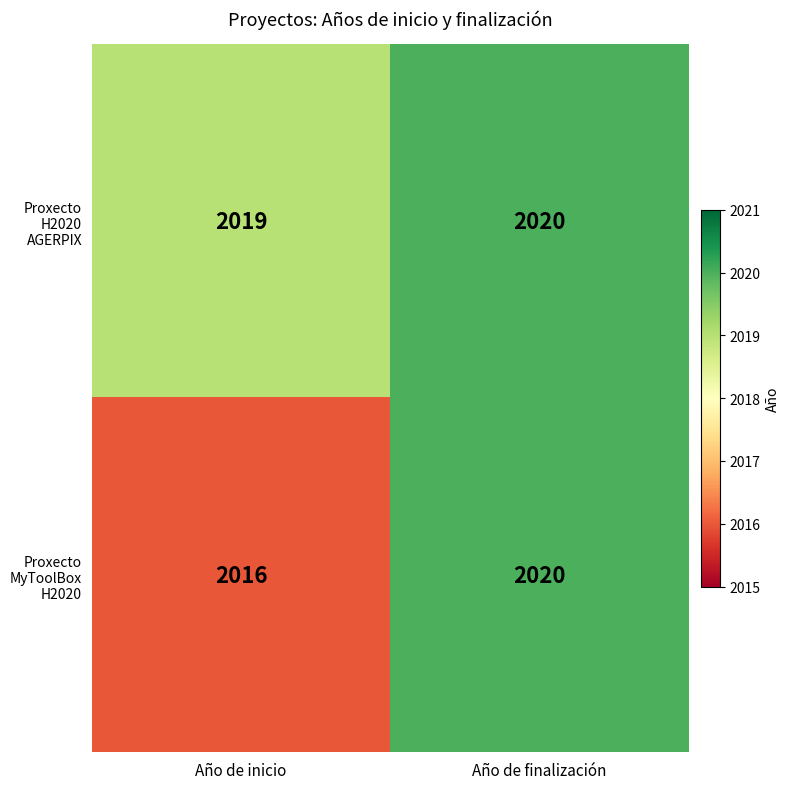

Reading left to right, extract all data points from this chart.

Proxecto H2020 AGERPIX: 2019	2020
Proxecto MyToolBox H2020: 2016	2020